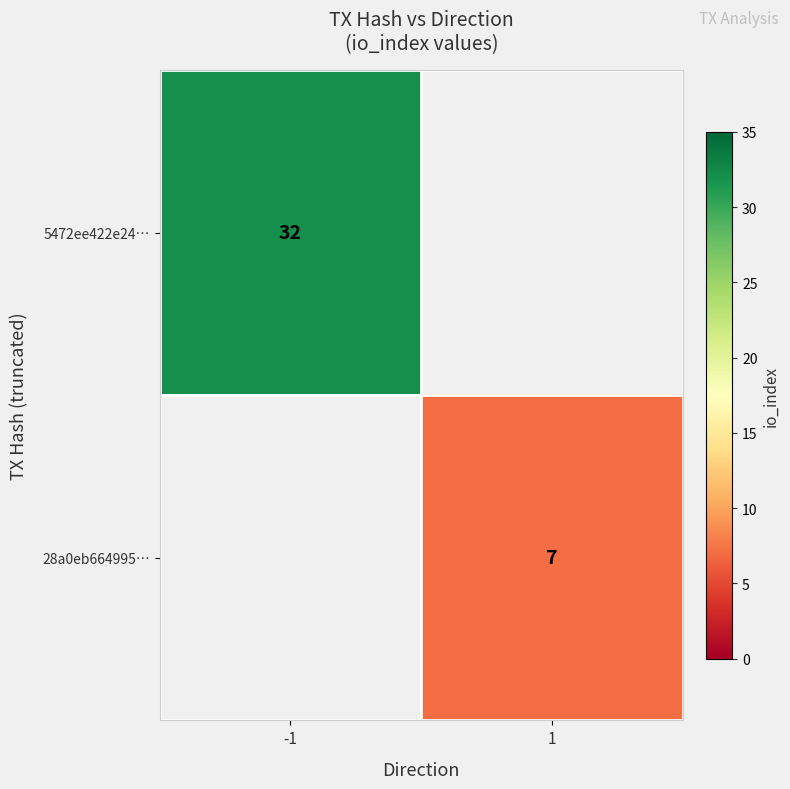

The value of 5472ee422e24… at -1 is 32. True or false?

True